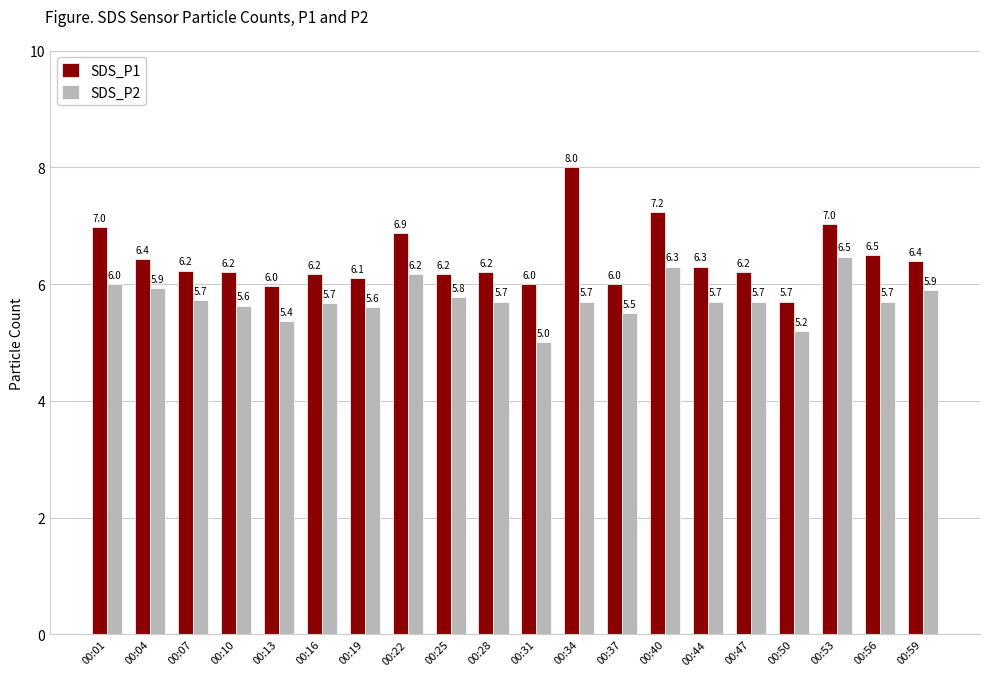

What is the difference between the maximum and minimum values in the SDS_P2 series?

1.5